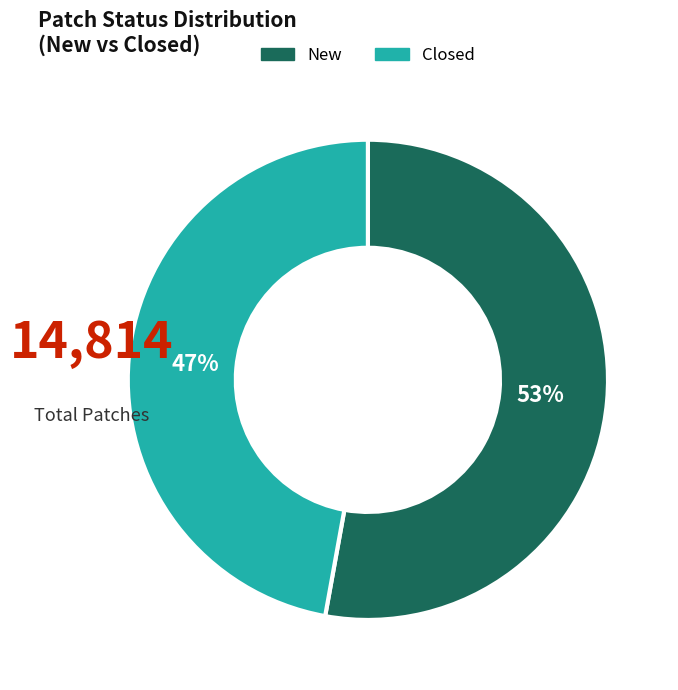

Count the number of slices in the pie.

2